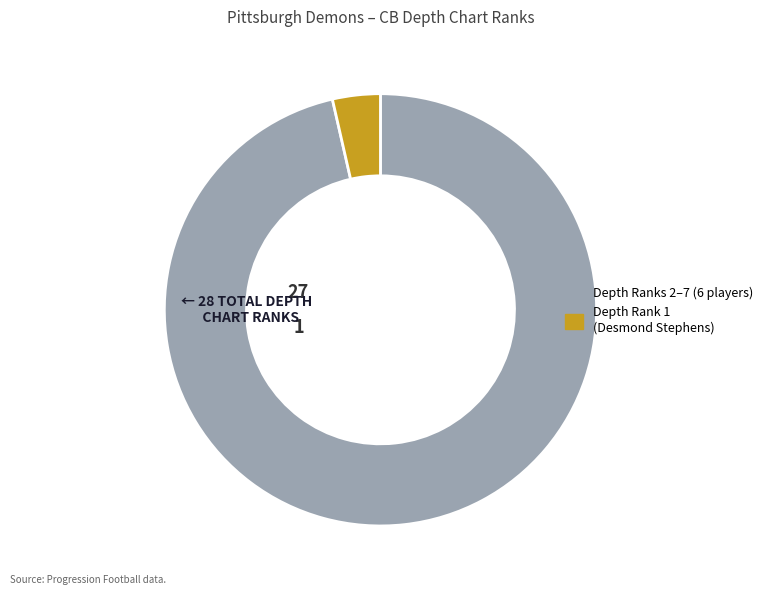

Is there a majority slice in this chart?

Yes